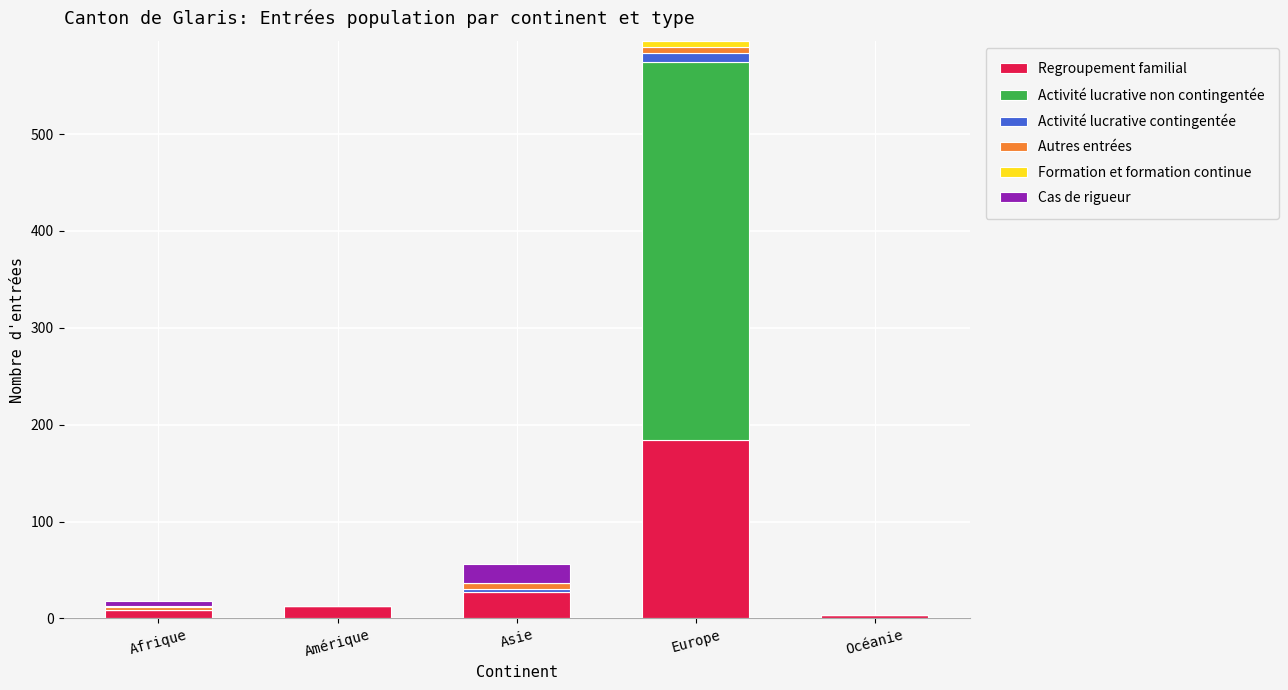

What is the maximum value for Regroupement familial?

184